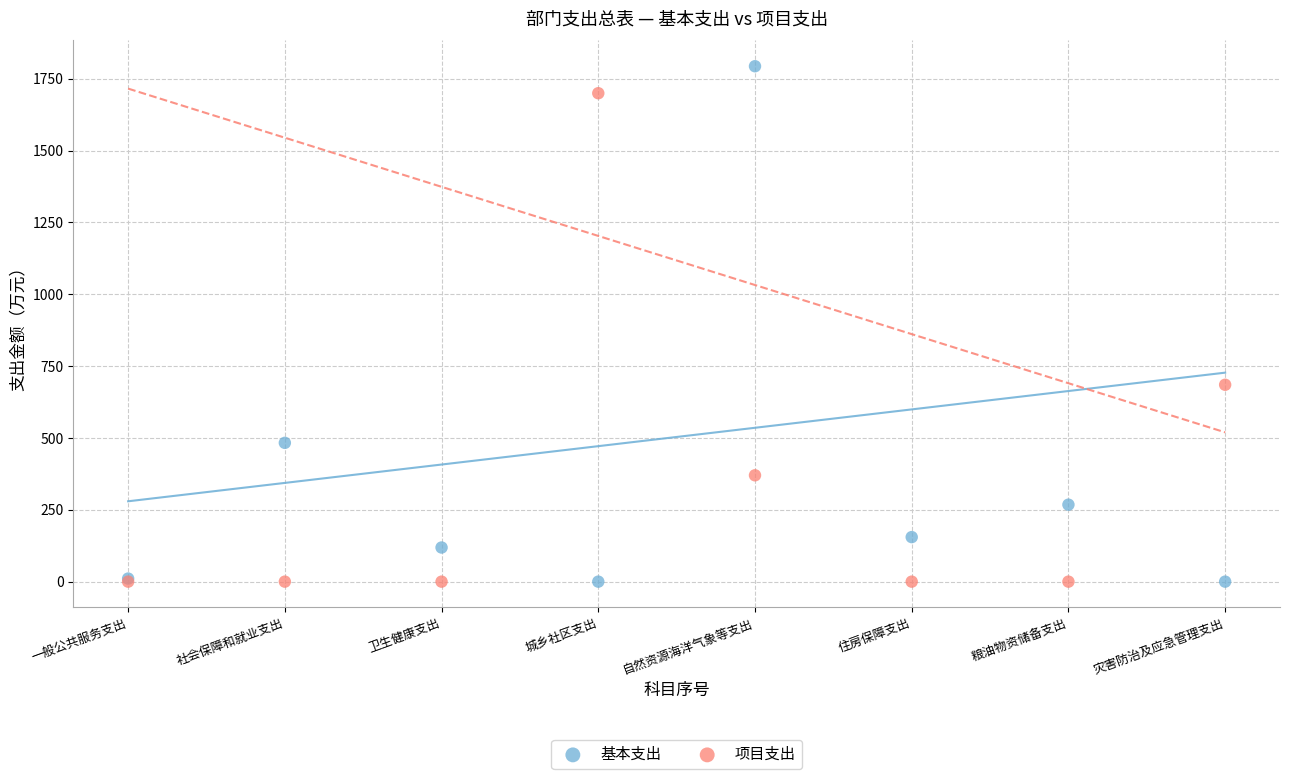

What are all the series names shown in the legend?

基本支出, 项目支出